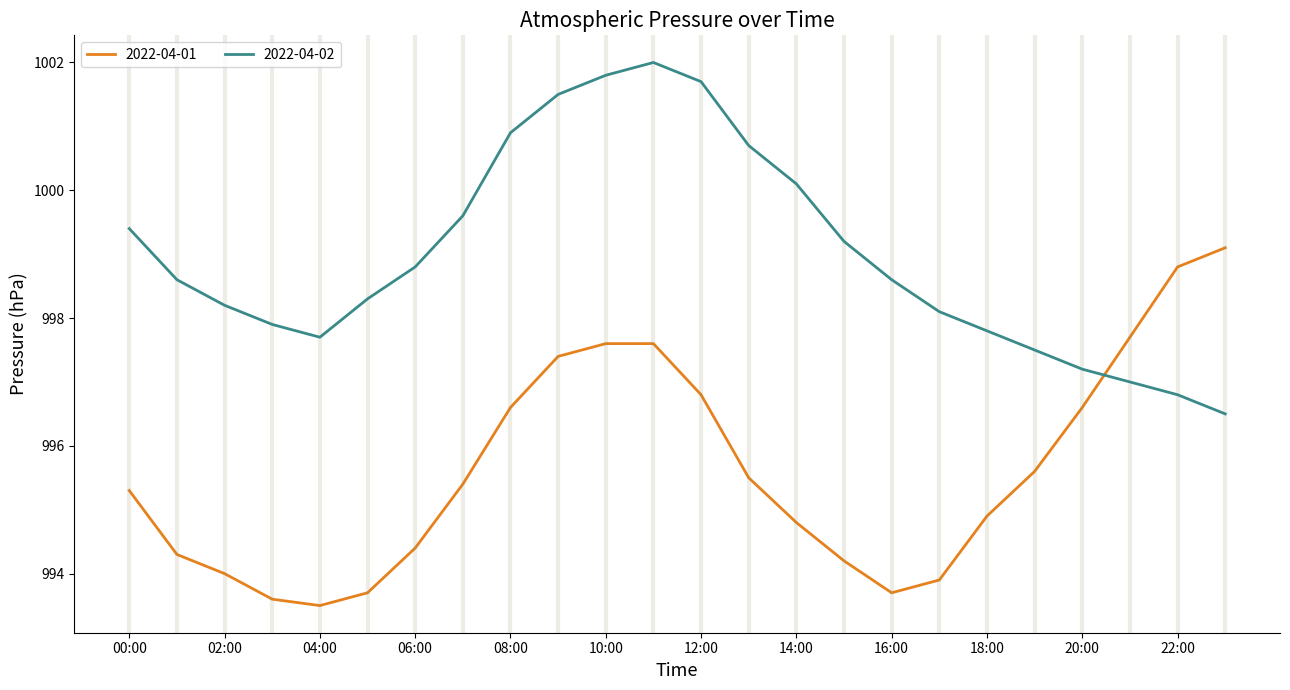

Does the chart display data point markers on the line(s)?

No